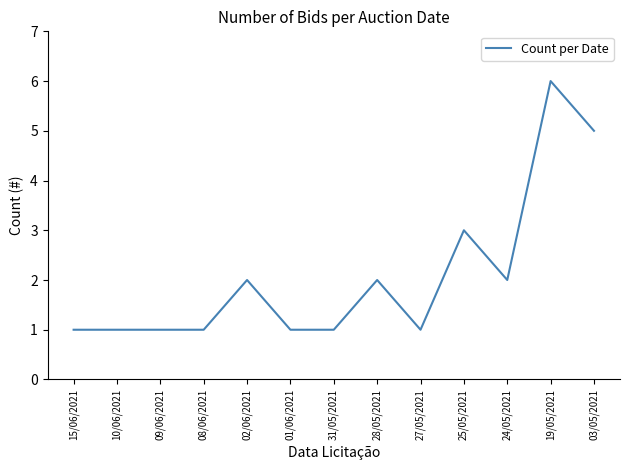

What is the difference between the maximum and minimum values?

5